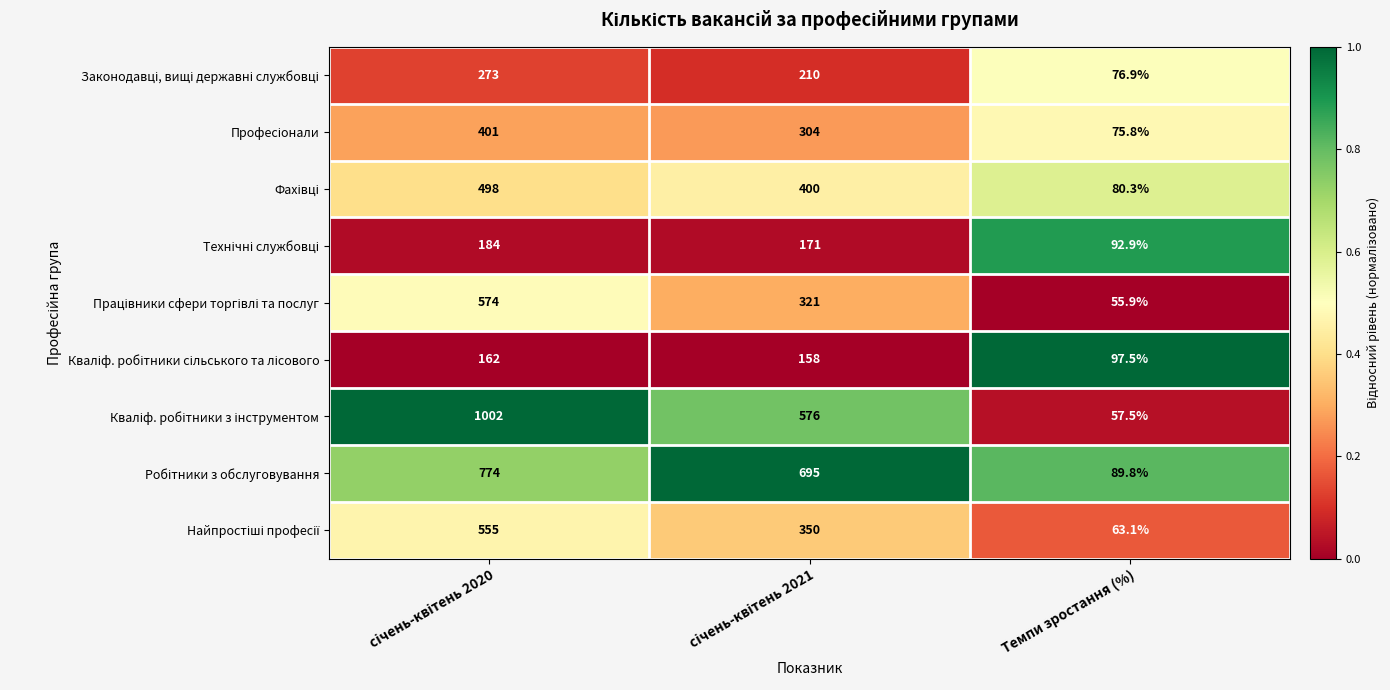

What is the greatest value displayed?

1002.0